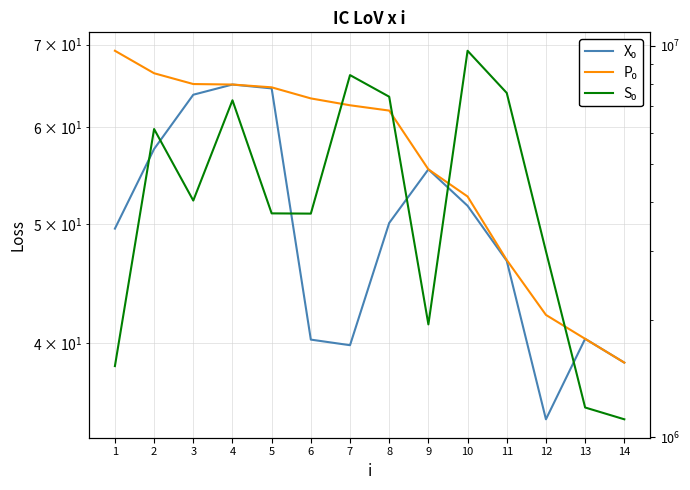

What is the value of the X0 point at the 3rd from the left?

63.7